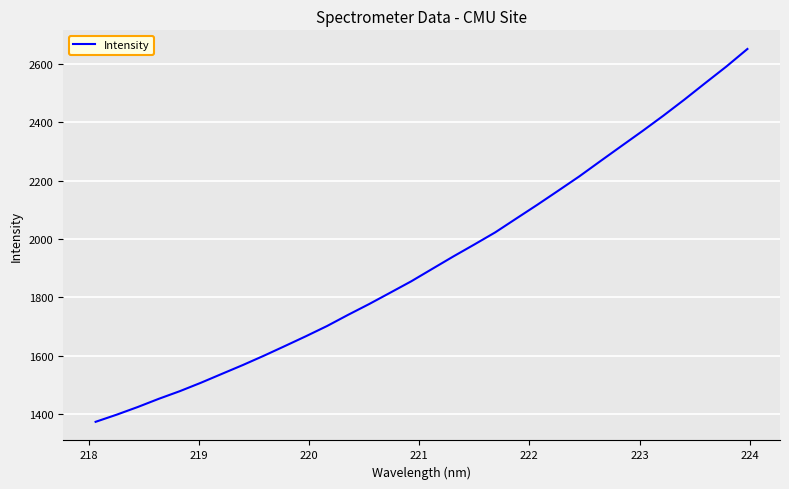

Reading right to left, list all the values displayed in this chart.

2651.6	2591.6	2535.2	2478.1	2423.0	2370.1	2318.7	2267.0	2214.9	2165.9	2117.4	2070.3	2022.9	1981.1	1940.0	1897.5	1854.9	1815.8	1776.9	1740.0	1701.7	1666.8	1633.1	1599.9	1567.9	1537.5	1507.0	1478.2	1451.9	1423.8	1397.6	1373.1